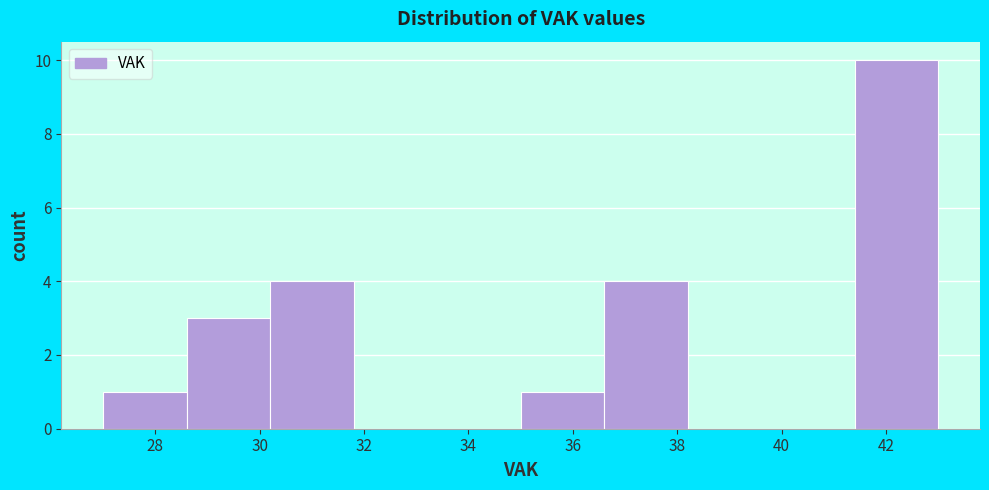

Over which range of the x-axis is the bar tallest?

41.4 to 43.0